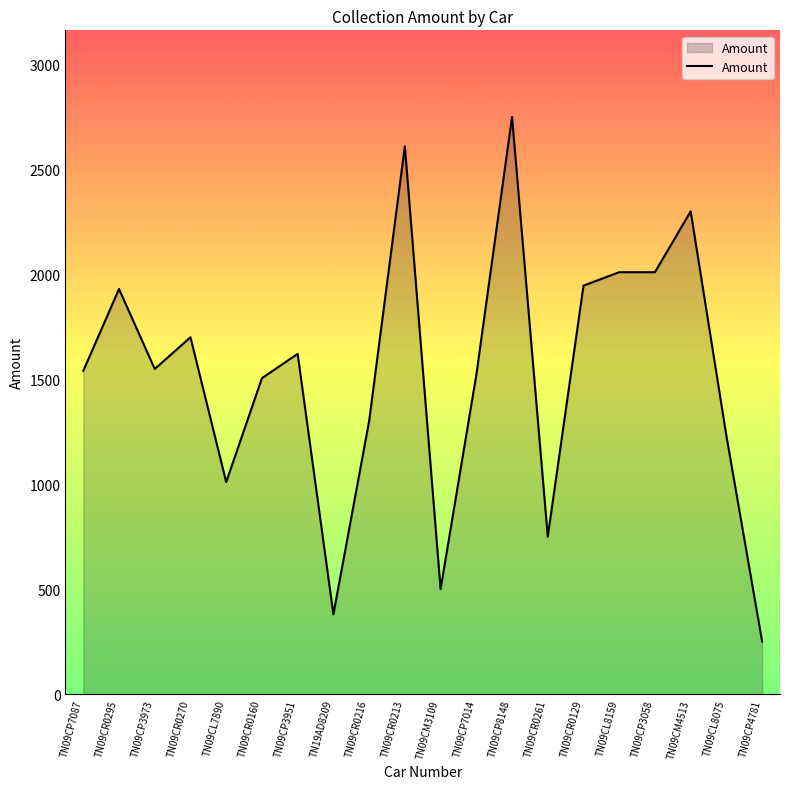

What is the change in value from TN09CP3973 to TN09CM3109?

-1049